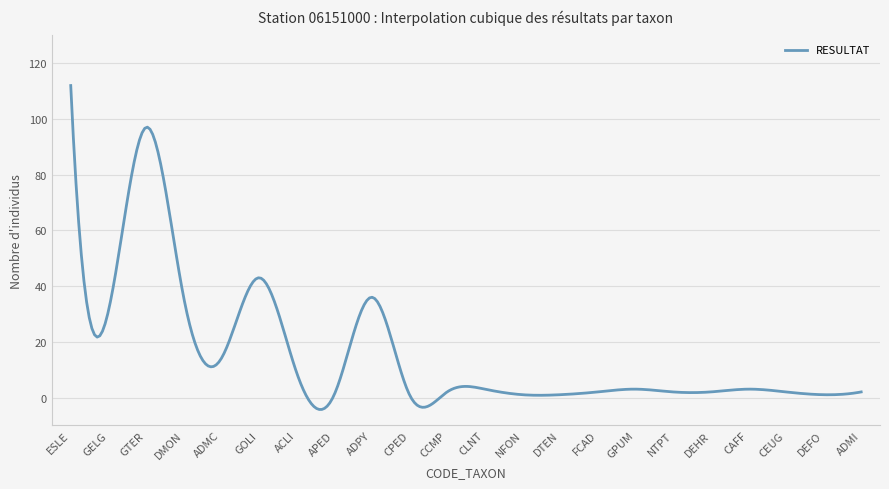

What is the difference between the maximum and minimum values?

116.3